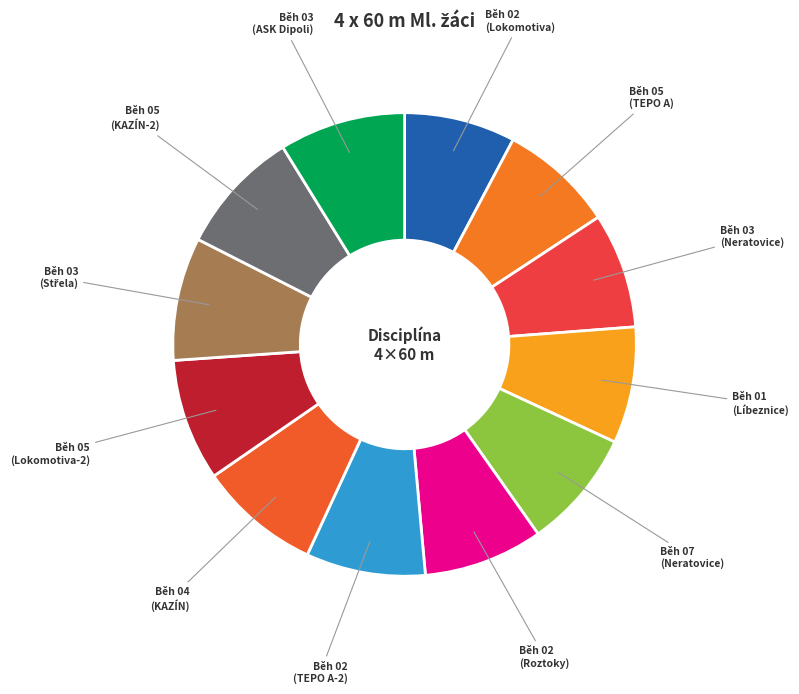

Count the number of slices in the pie.

12